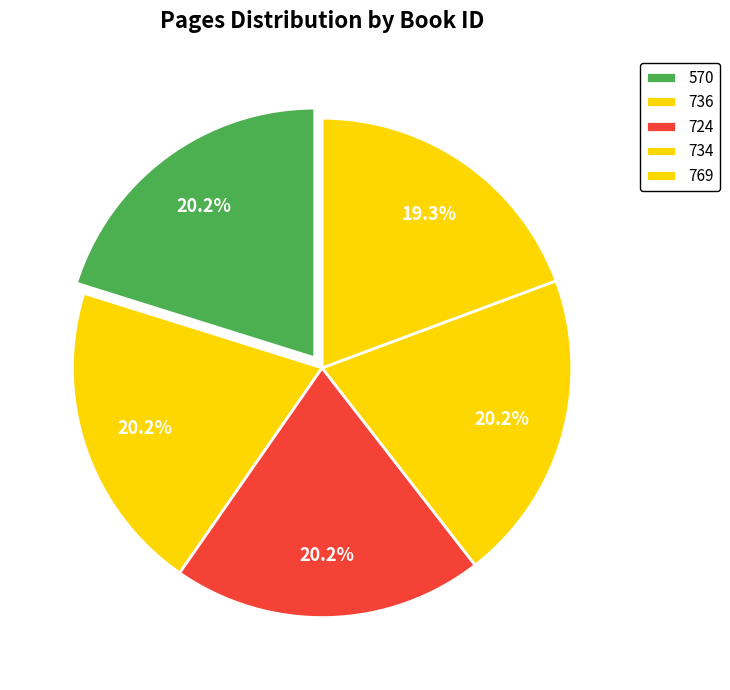

To the nearest percent, what is the difference between the largest and smallest slice percentages?

1%